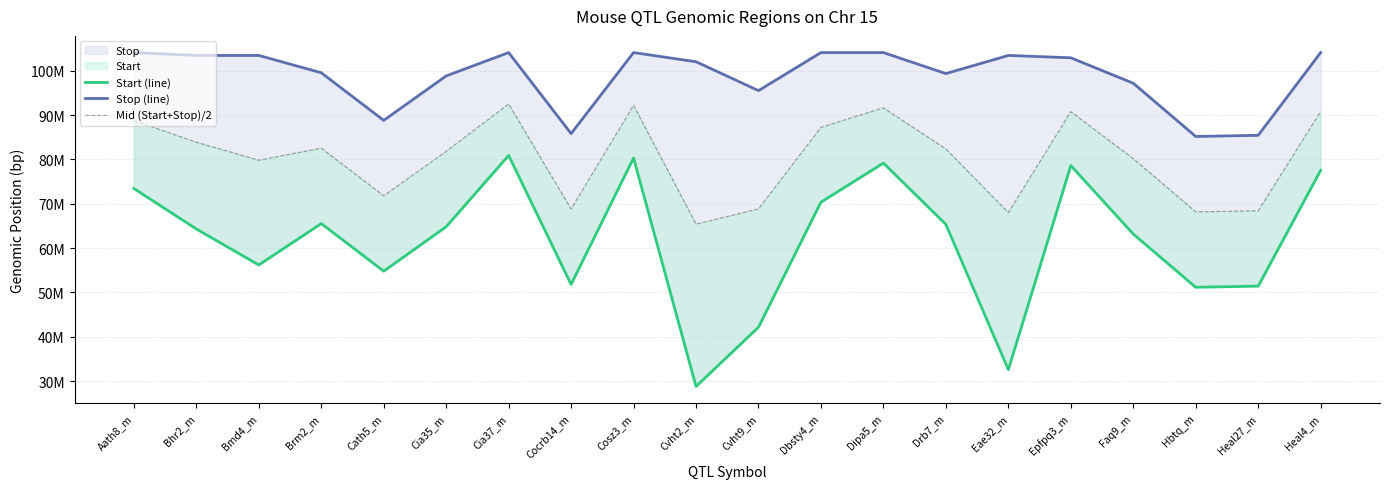

Which category has the highest value in the Start (line) series?

Cia37_m